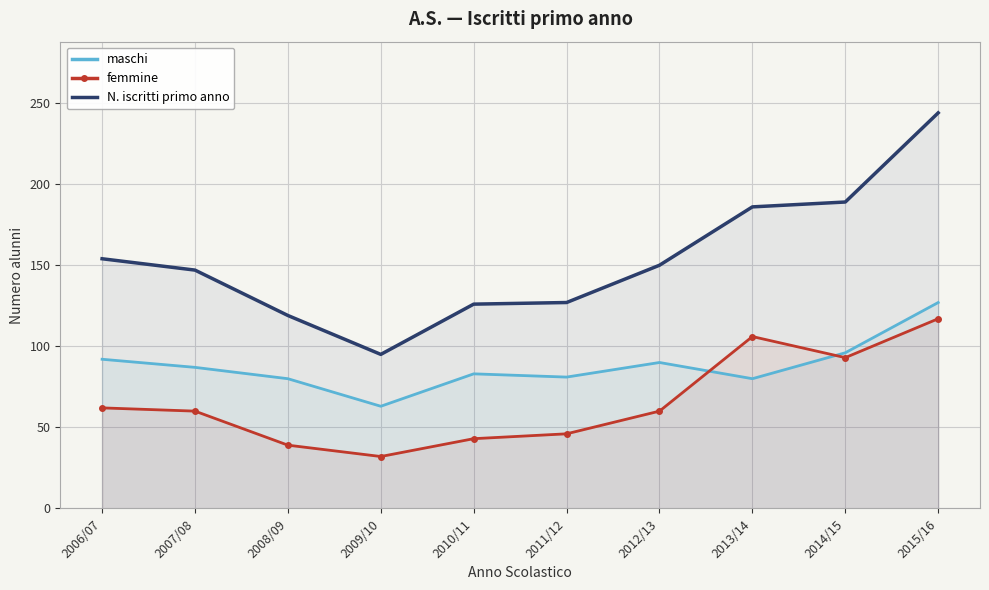

How many lines are shown in the chart?

3